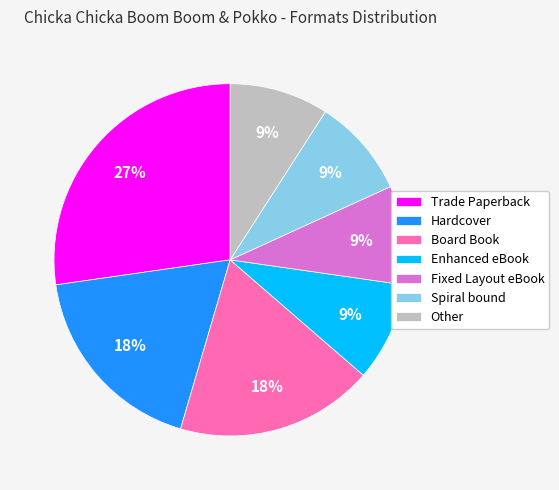

Is it true that Other is 9% of the pie?

True